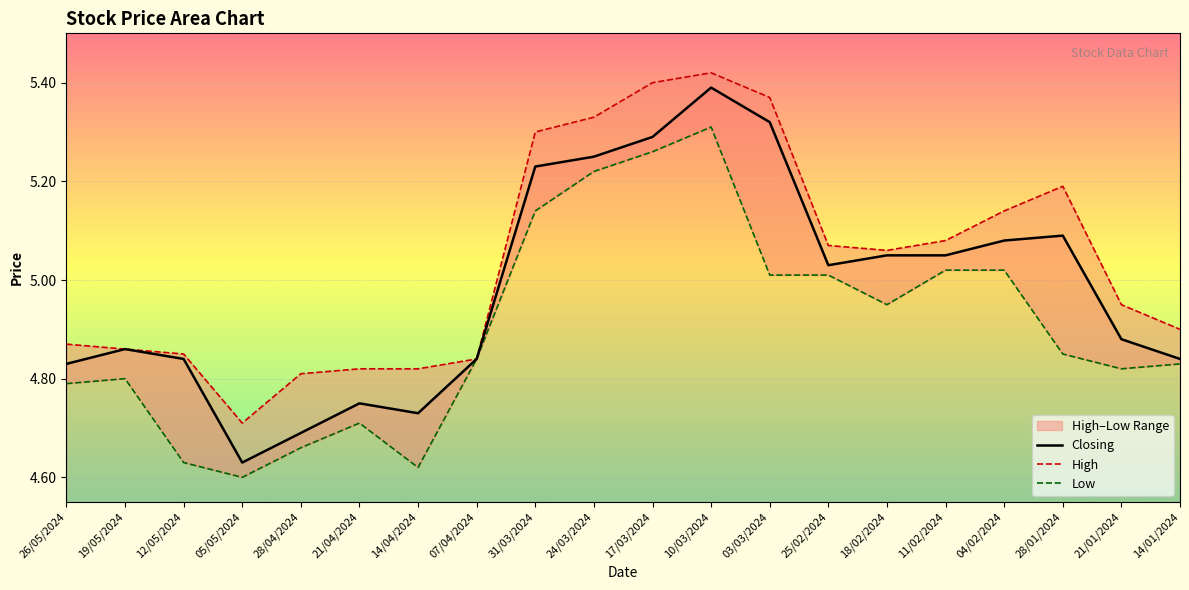

Rank the series by their average value, from lowest to highest.

Low, Closing, High